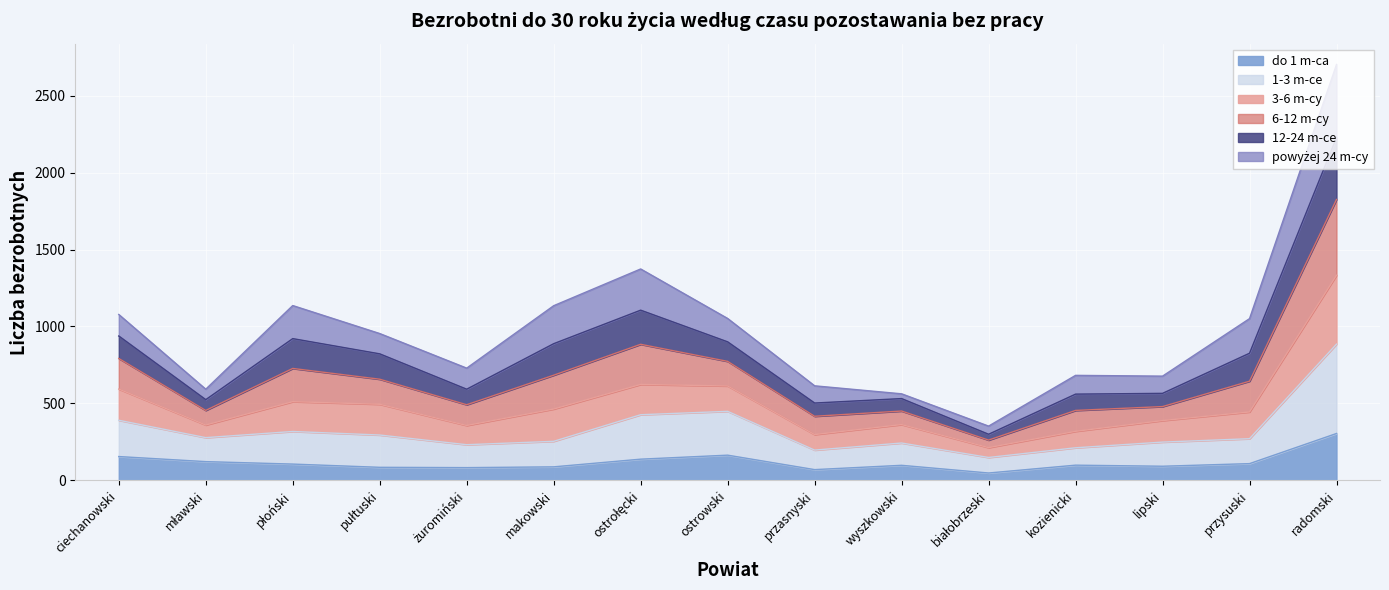

What is the minimum value shown in the chart?

47